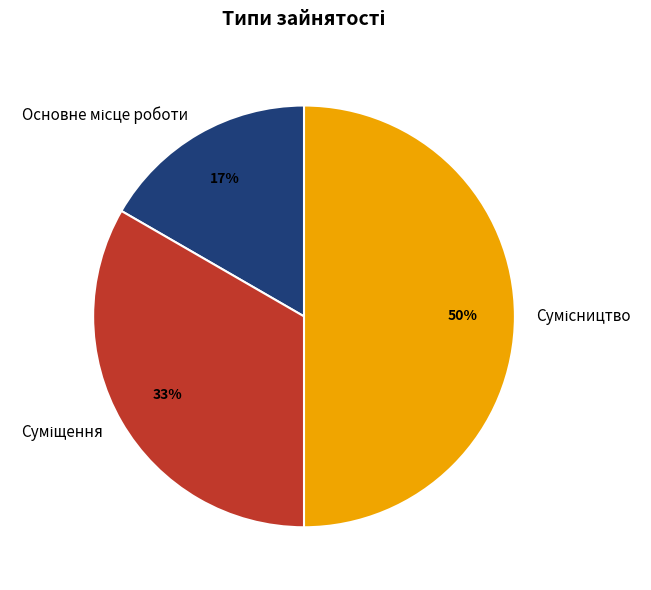

To the nearest percent, what is the difference between the largest and smallest slice percentages?

33%